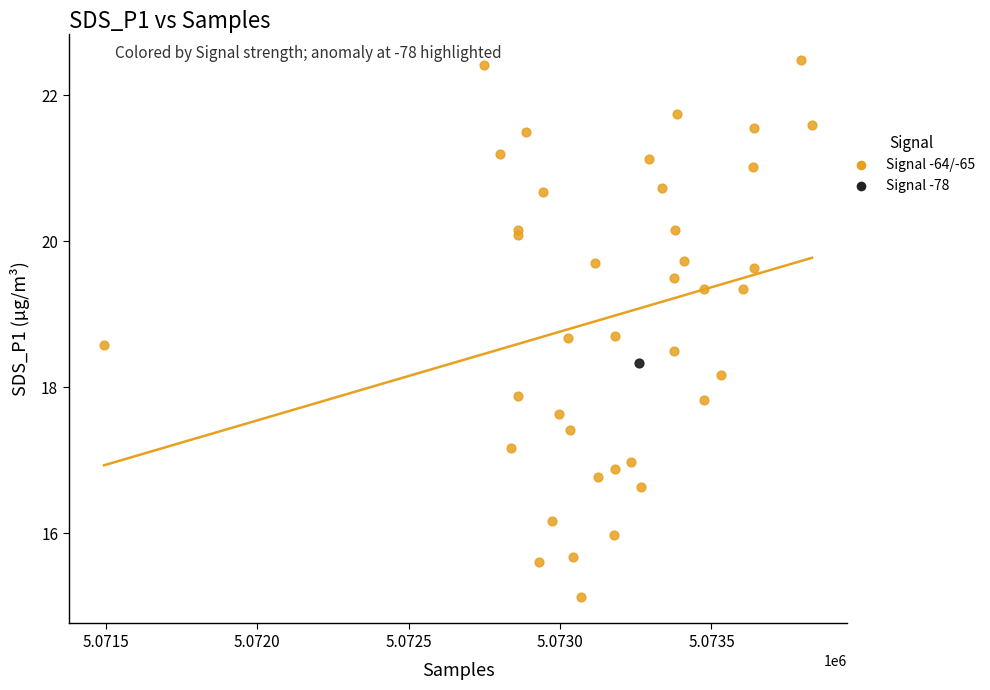

What are all the series names shown in the legend?

Signal -64/-65, Signal -78